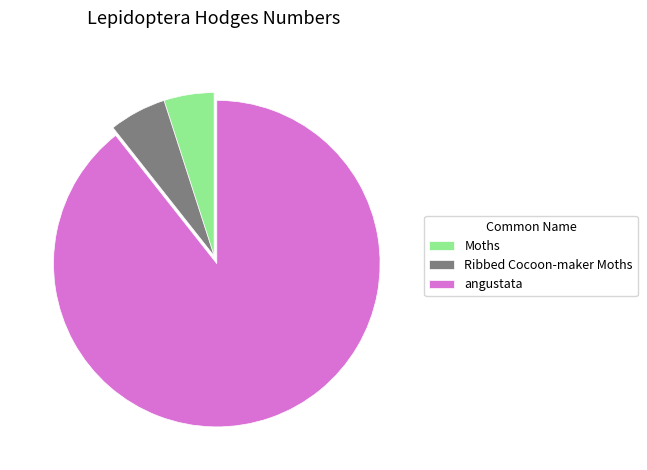

Rank the categories by value from highest to lowest.

angustata, Ribbed Cocoon-maker Moths, Moths